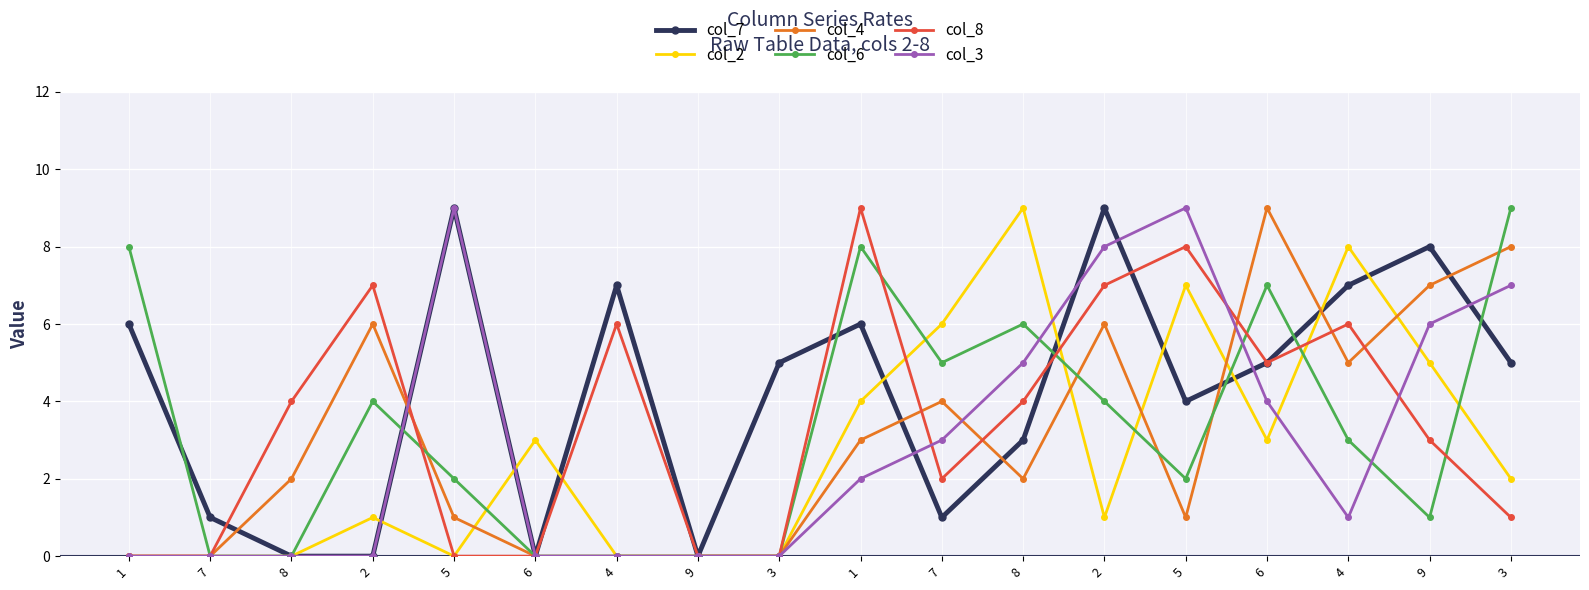

How many interior local peaks does the col_8 series have?

5